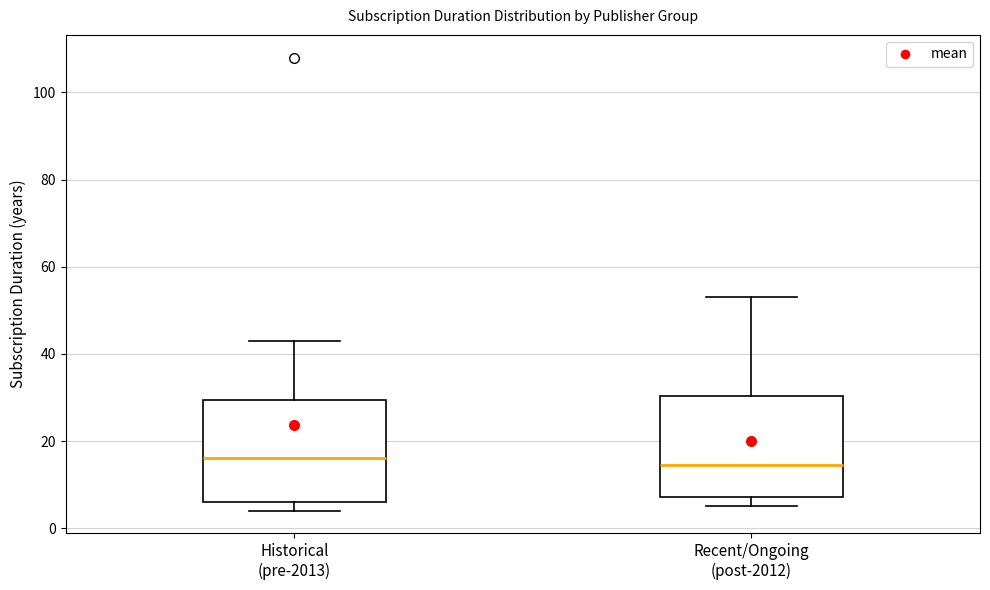

Reading left to right, read every box against the y-axis: the position of its median line, the range the box covers, and the ends of its whiskers. The values are not printed on the chart, so give them approximately, as read against the axis.

Historical (pre-2013): median 16, box 6 to 30, whiskers 4 to 44
Recent/Ongoing (post-2012): median 14, box 8 to 30, whiskers 6 to 54